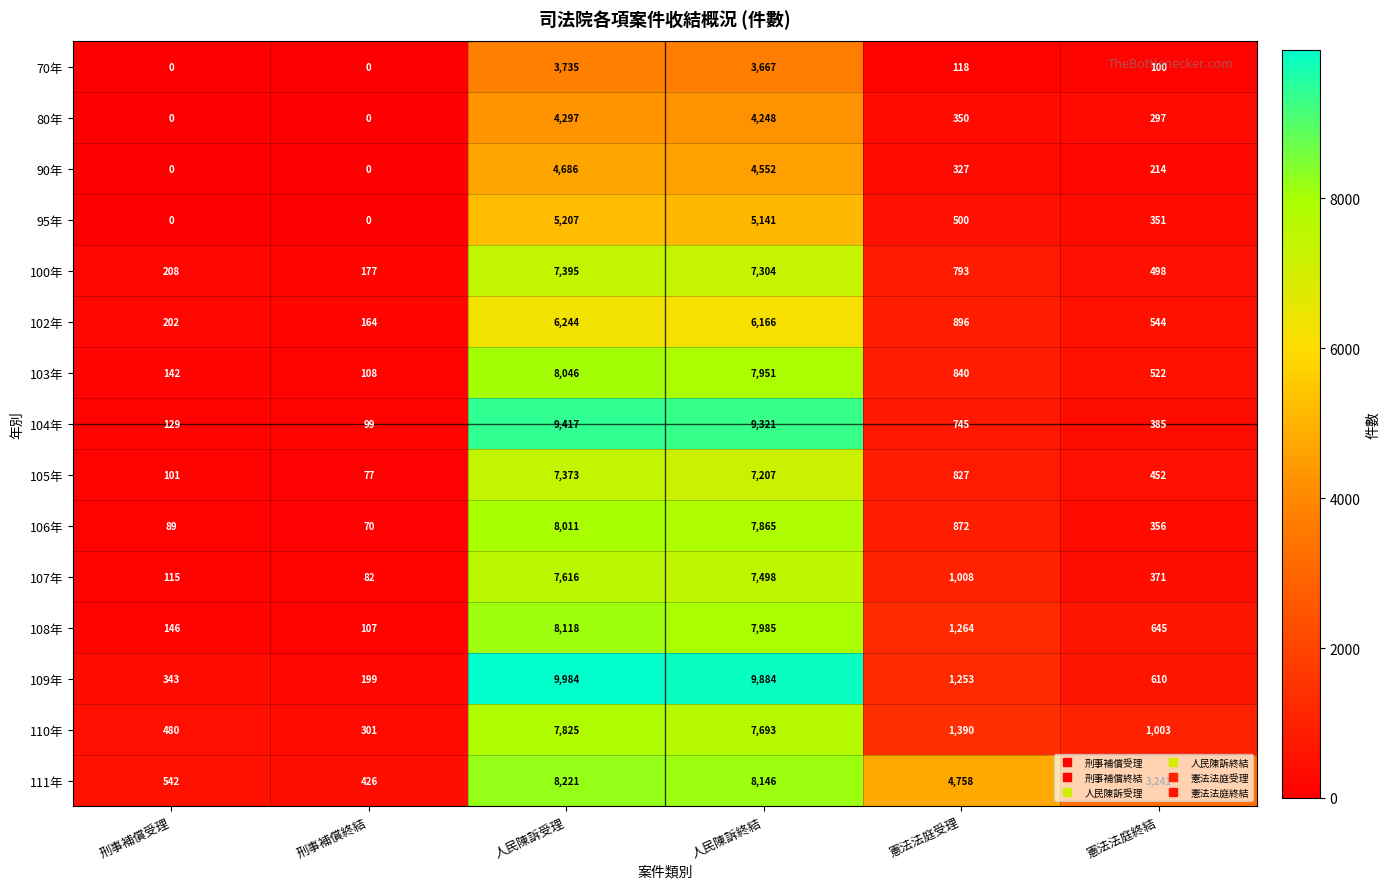

What is the maximum value for 105年?

7373